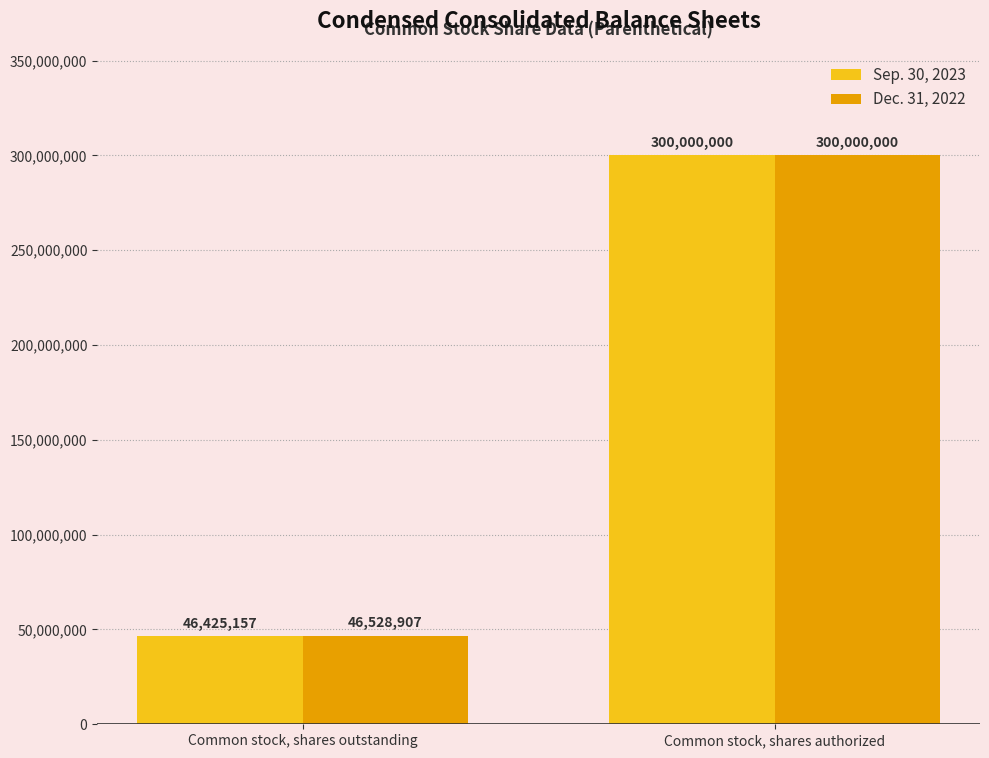

Is it true that Dec. 31, 2022 equals 90248960 at Common stock, shares authorized?

False